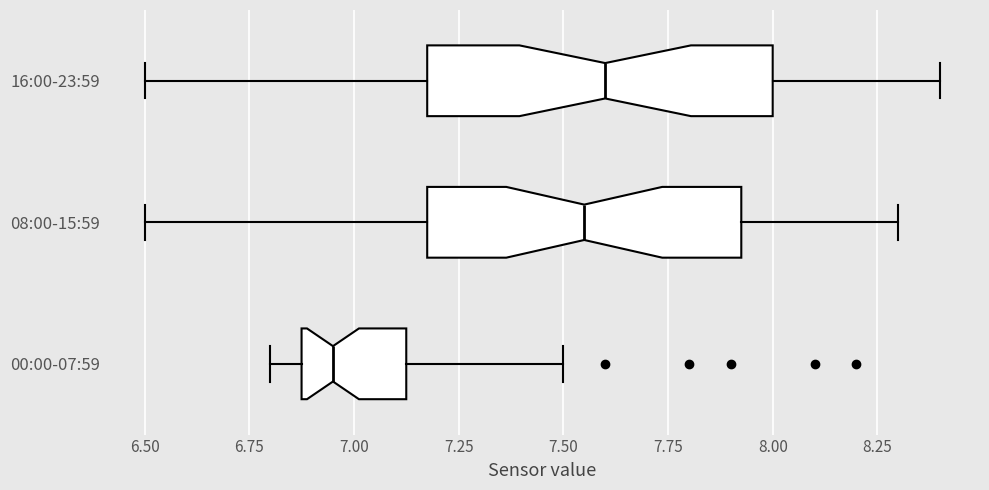

Where does the median line of the box for 00:00-07:59 sit on the x-axis? The values are not printed on the chart, so give them approximately, as read against the axis.

6.95